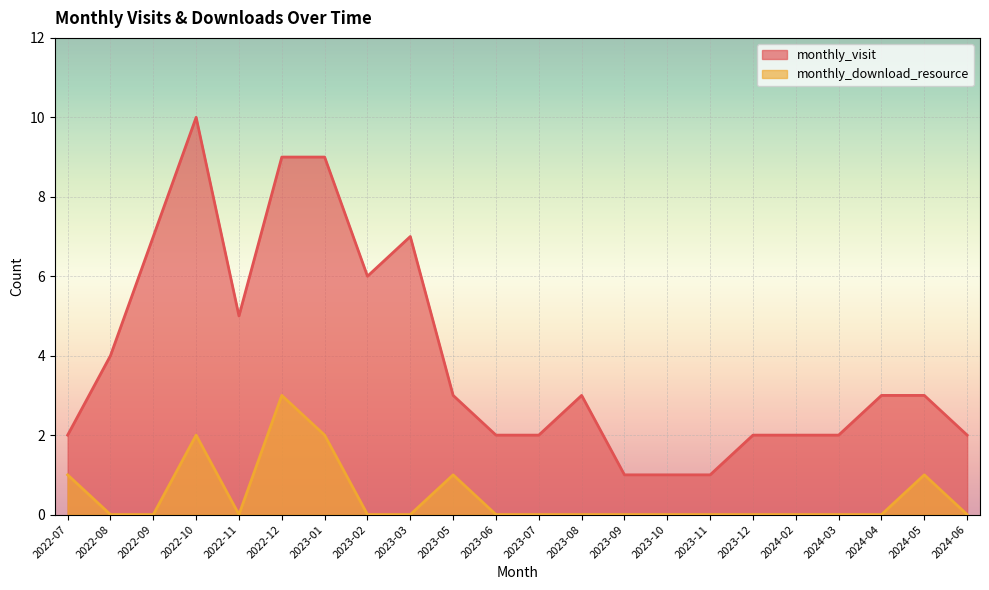

Reading right to left, extract all data points from this chart.

monthly_visit: 2024-06=2	2024-05=3	2024-04=3	2024-03=2	2024-02=2	2023-12=2	2023-11=1	2023-10=1	2023-09=1	2023-08=3	2023-07=2	2023-06=2	2023-05=3	2023-03=7	2023-02=6	2023-01=9	2022-12=9	2022-11=5	2022-10=10	2022-09=7	2022-08=4	2022-07=2
monthly_download_resource: 2024-06=0	2024-05=1	2024-04=0	2024-03=0	2024-02=0	2023-12=0	2023-11=0	2023-10=0	2023-09=0	2023-08=0	2023-07=0	2023-06=0	2023-05=1	2023-03=0	2023-02=0	2023-01=2	2022-12=3	2022-11=0	2022-10=2	2022-09=0	2022-08=0	2022-07=1